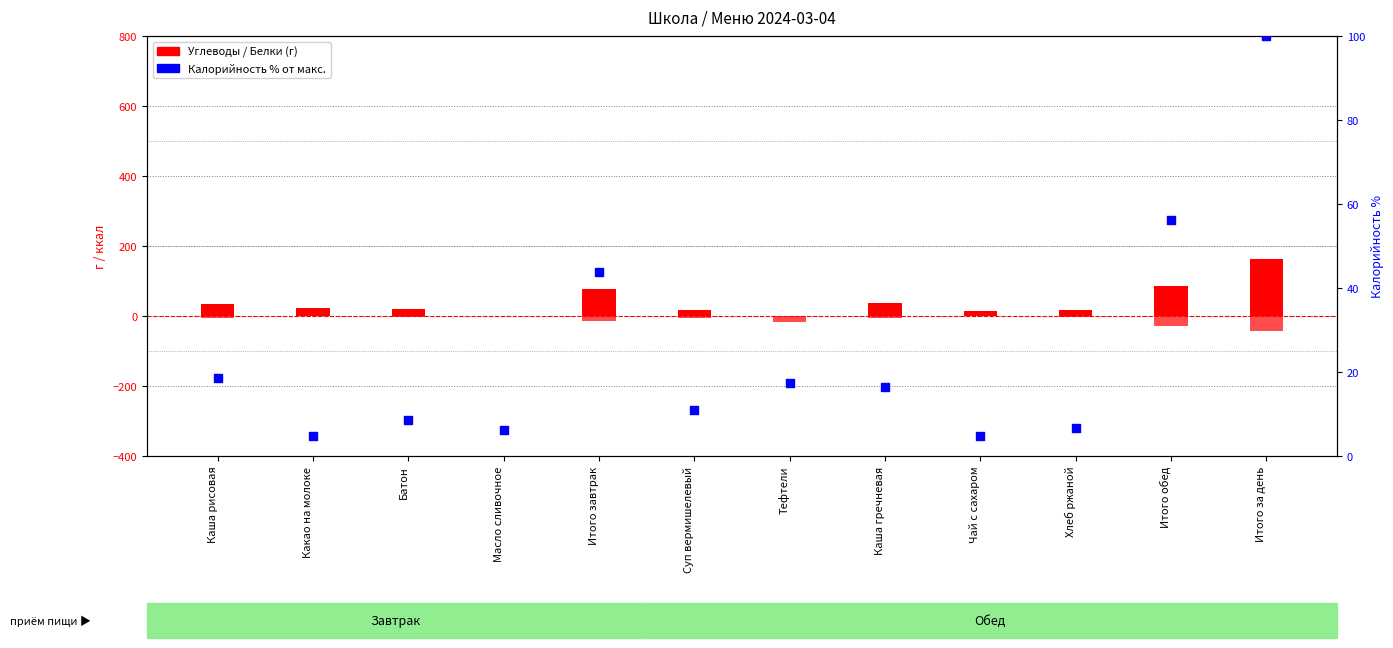

At how many categories does at least one series exceed 153?

1